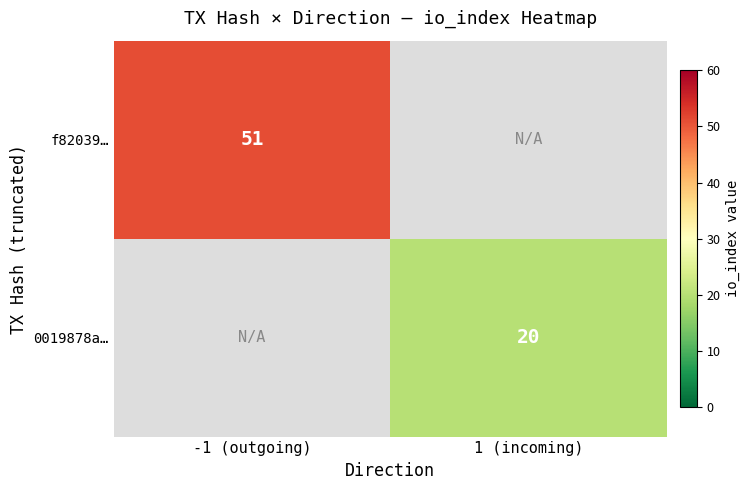

True or false: 0019878a… has a value of 29 at 1 (incoming).

False